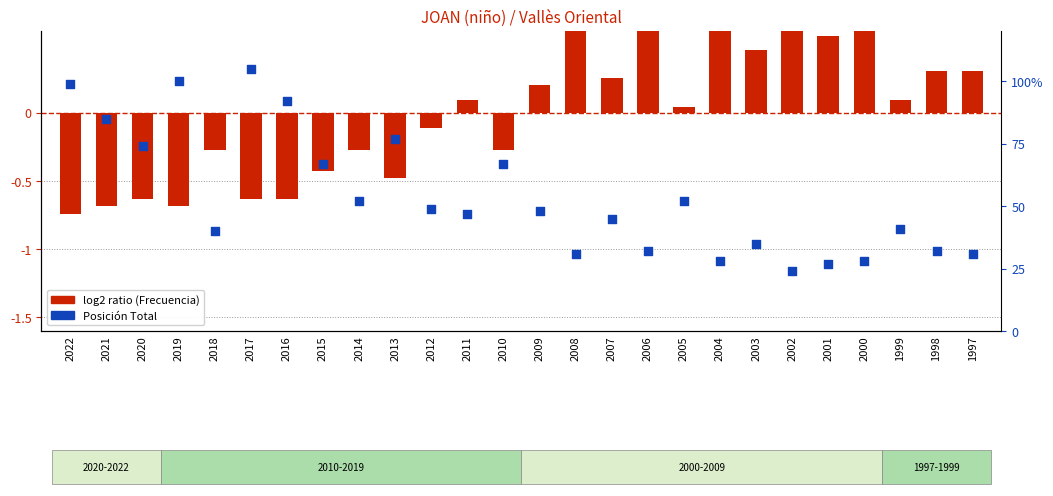

Which series reaches the maximum Y coordinate?

Posición Total